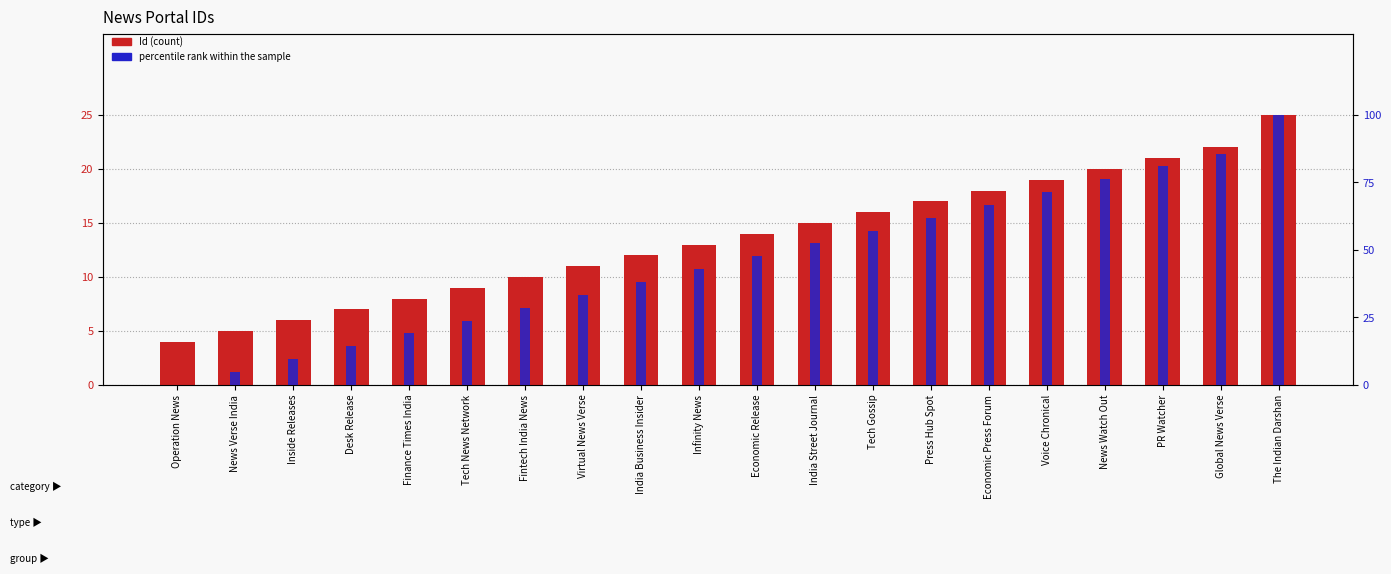

What is the value of the Id bar at the 13th from the left?

16.0